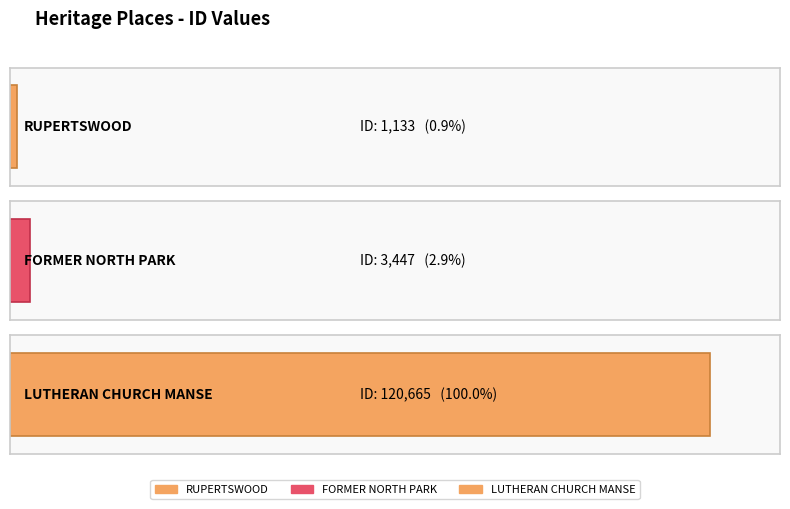

What is the difference between the maximum and minimum values?

119532